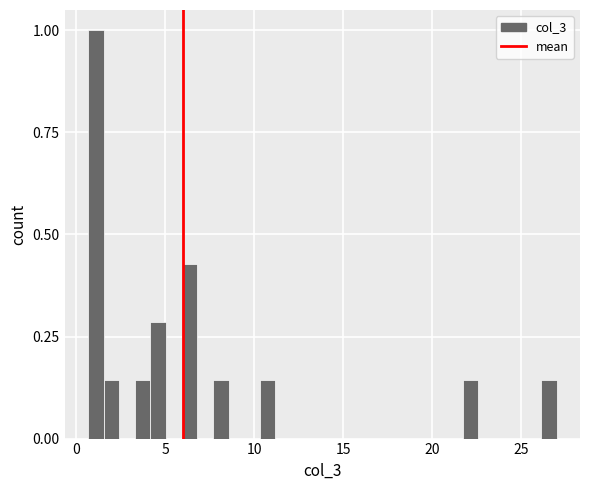

Read against the x-axis, roughly where is the centre of the tallest bar?

1.0